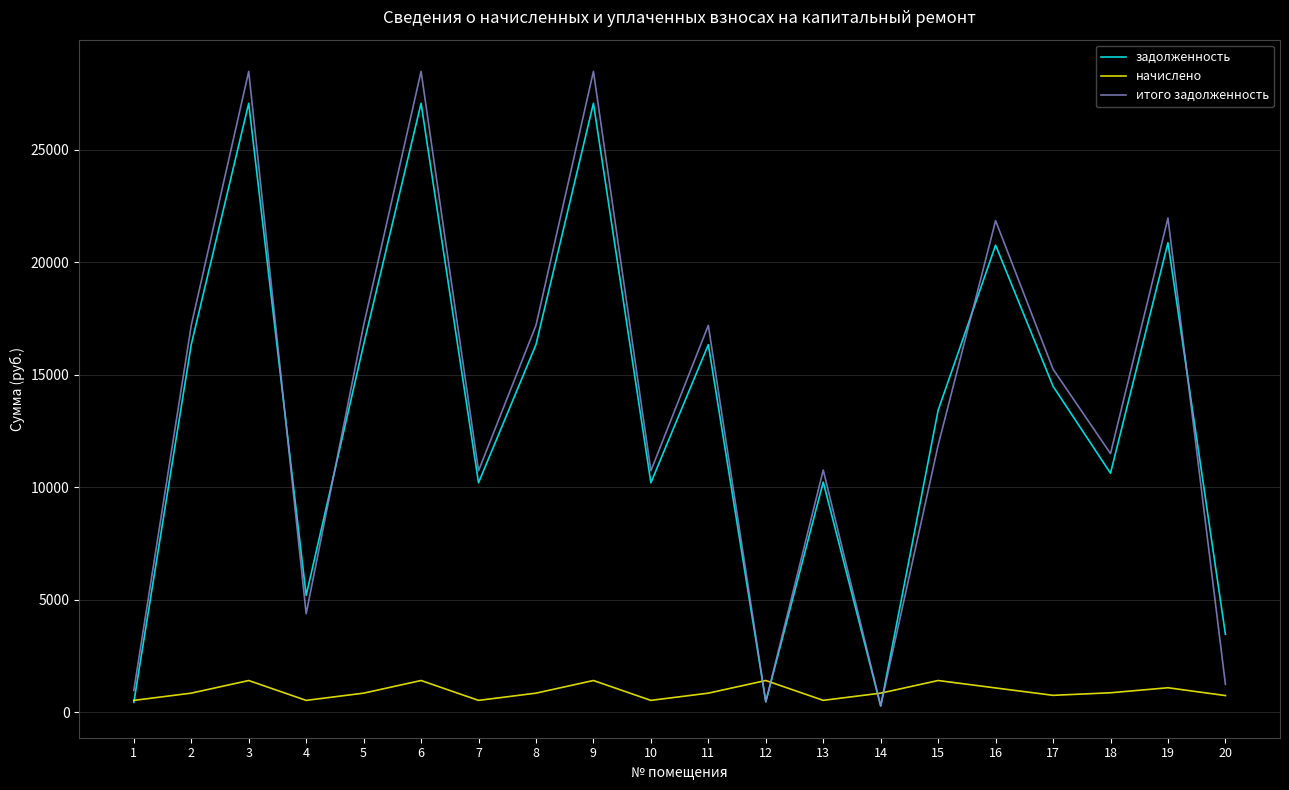

True or false: итого задолженность has a value of 28476.1 at 6.

True